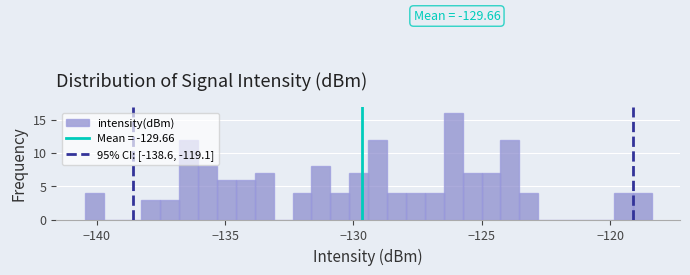

Around what value on the x-axis is the tallest bar? Give the approximate position of its centre, as read against the axis.

-126.0